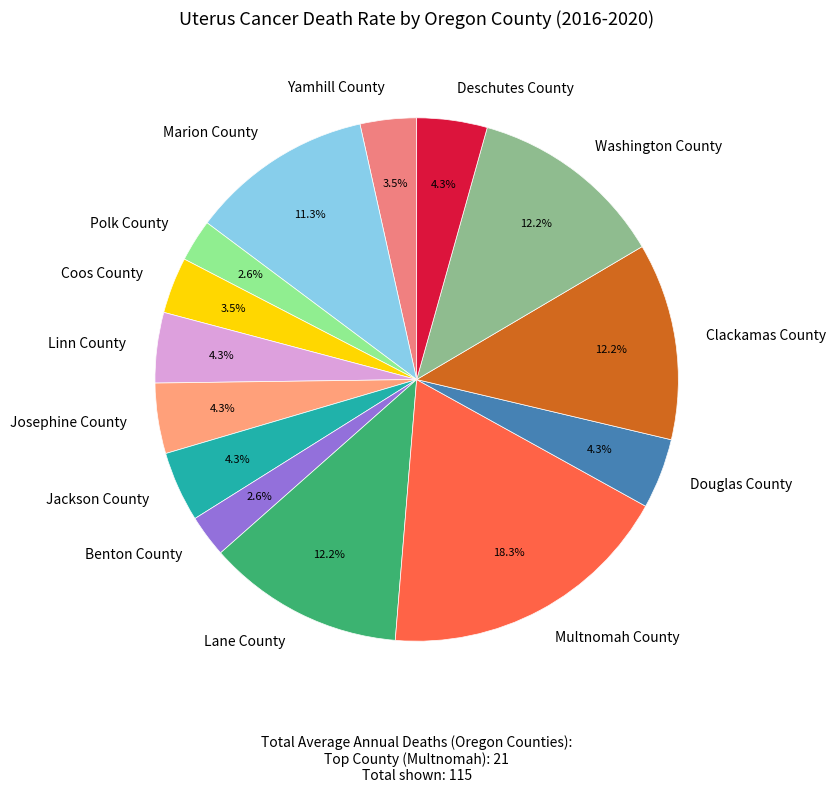

To the nearest percent, what percentage of the pie is Washington County?

12%